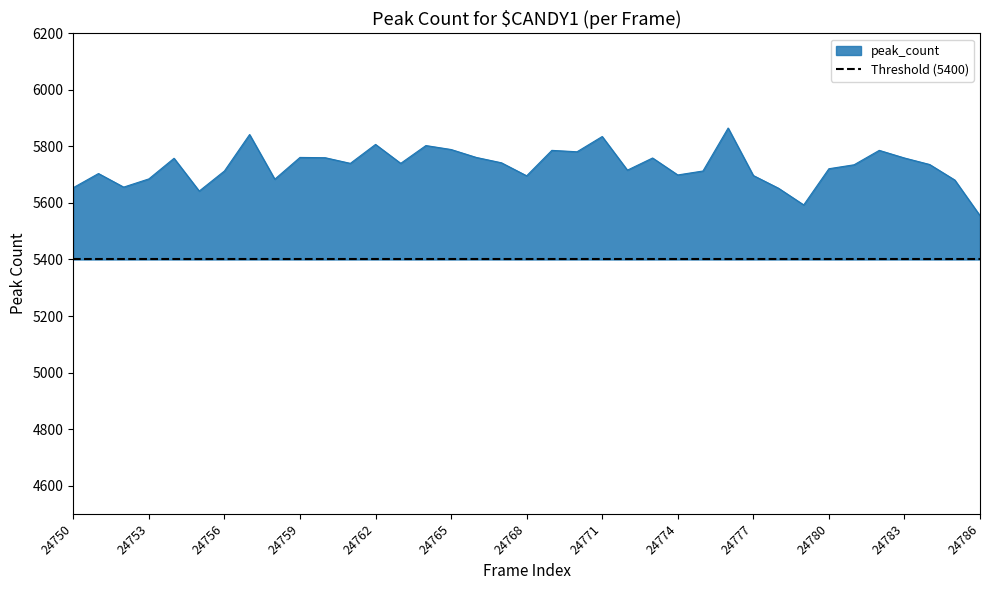

What is the difference between the values at 24782 and 24759?

25